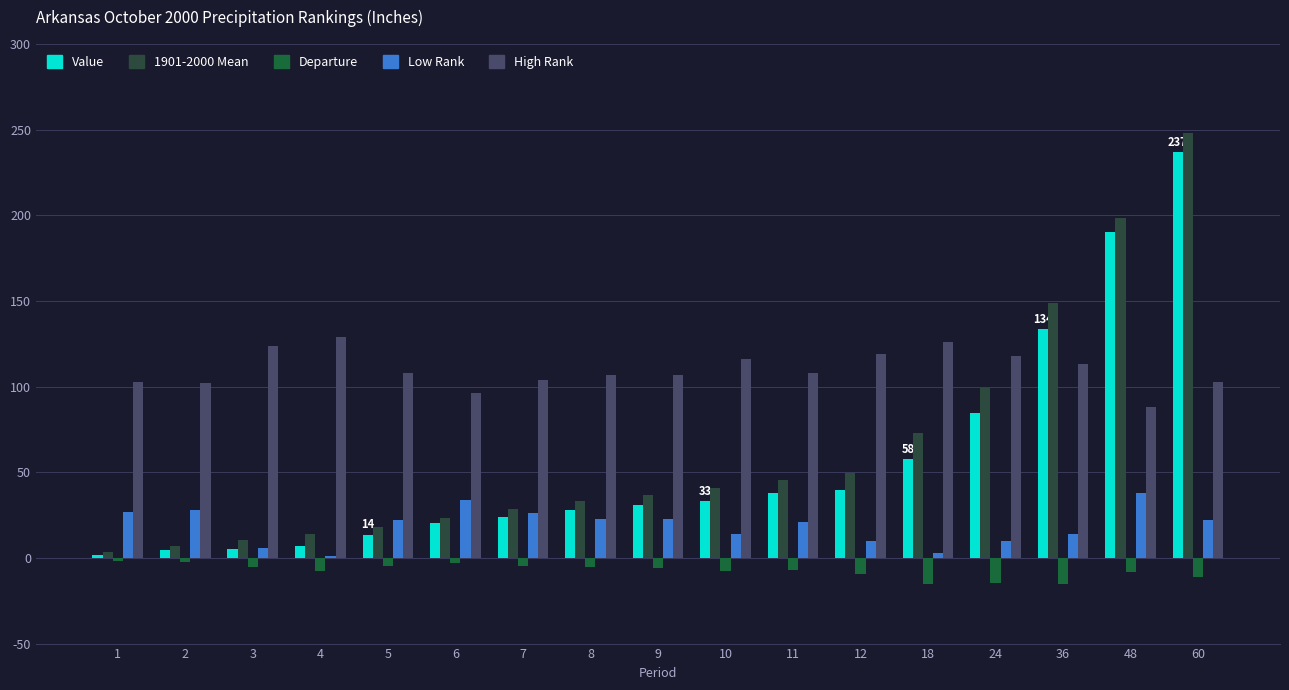

Which series has the widest spread of values?

1901-2000 Mean